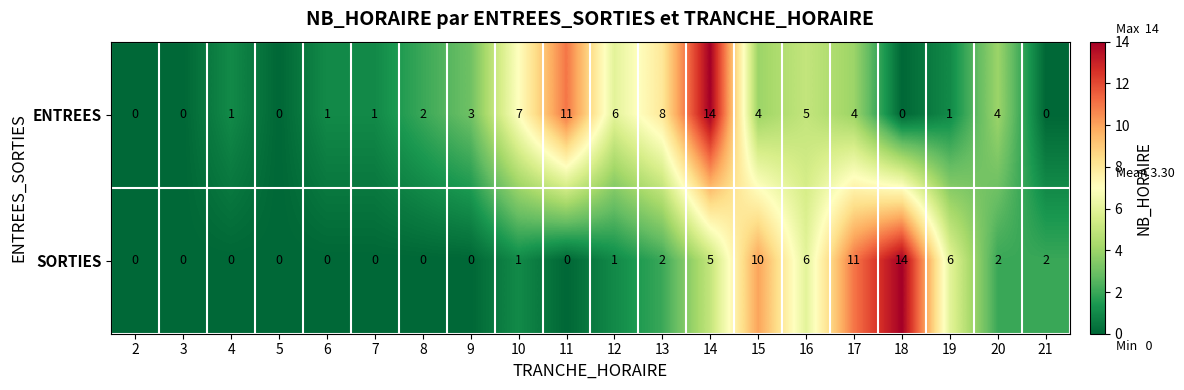

What is the spread (max minus min) of values at 9?

3